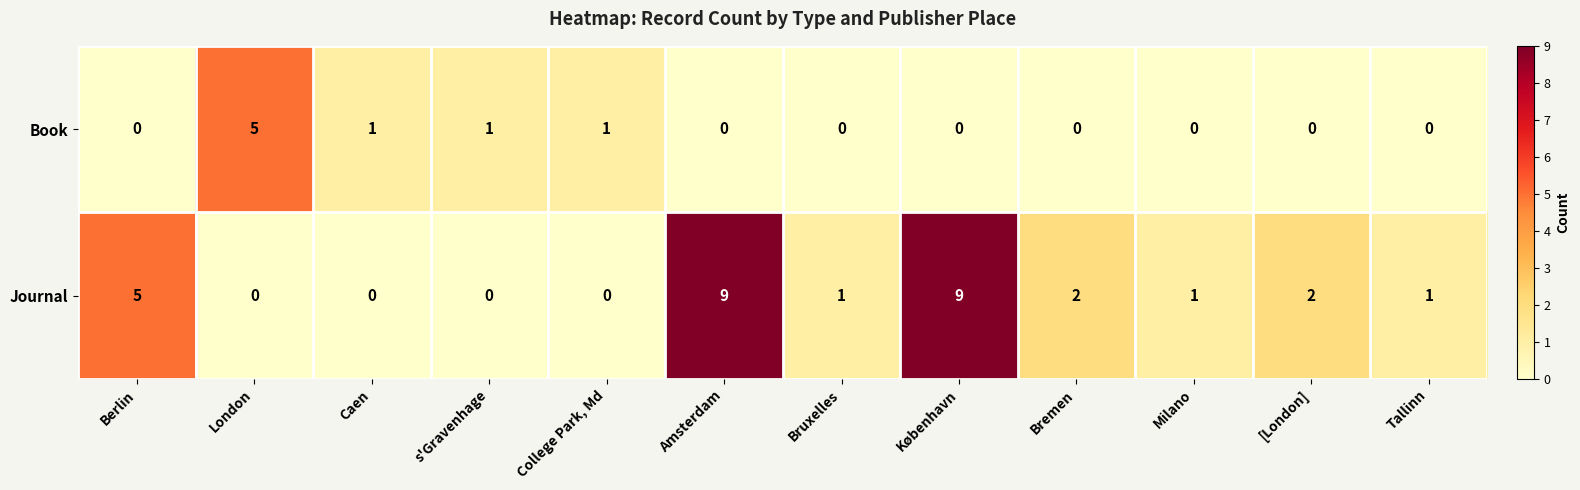

How many data points does each series have?

12